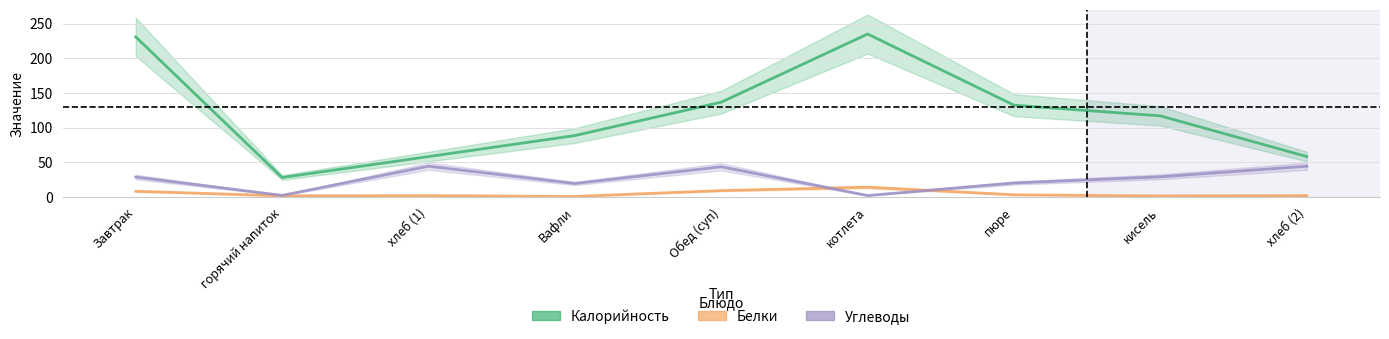

True or false: Белки and Калорийность intersect in this chart.

False